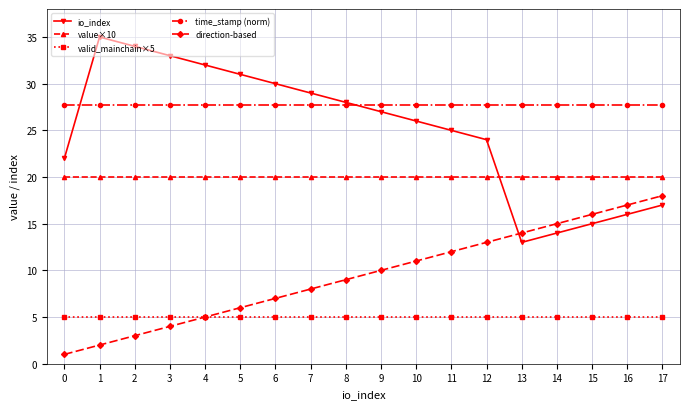

What is the average value of the time_stamp (norm) series?

27.7